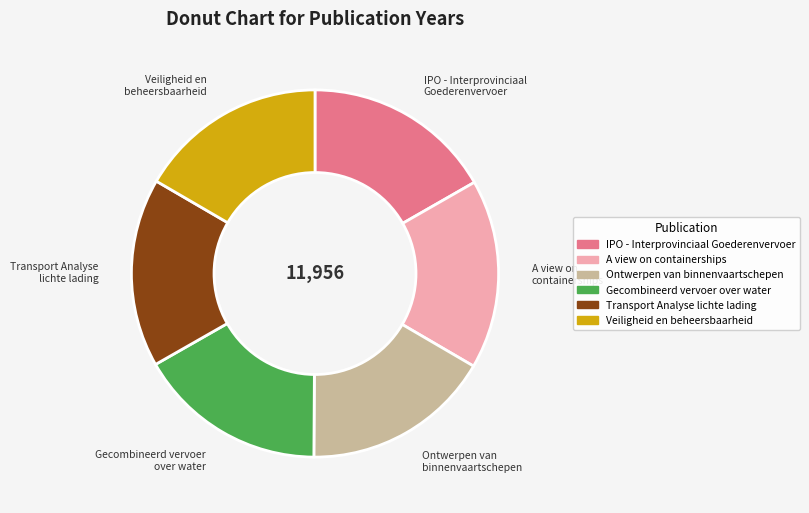

Do Veiligheid en beheersbaarheid and IPO - Interprovinciaal Goederenvervoer together represent more than half of the pie?

No